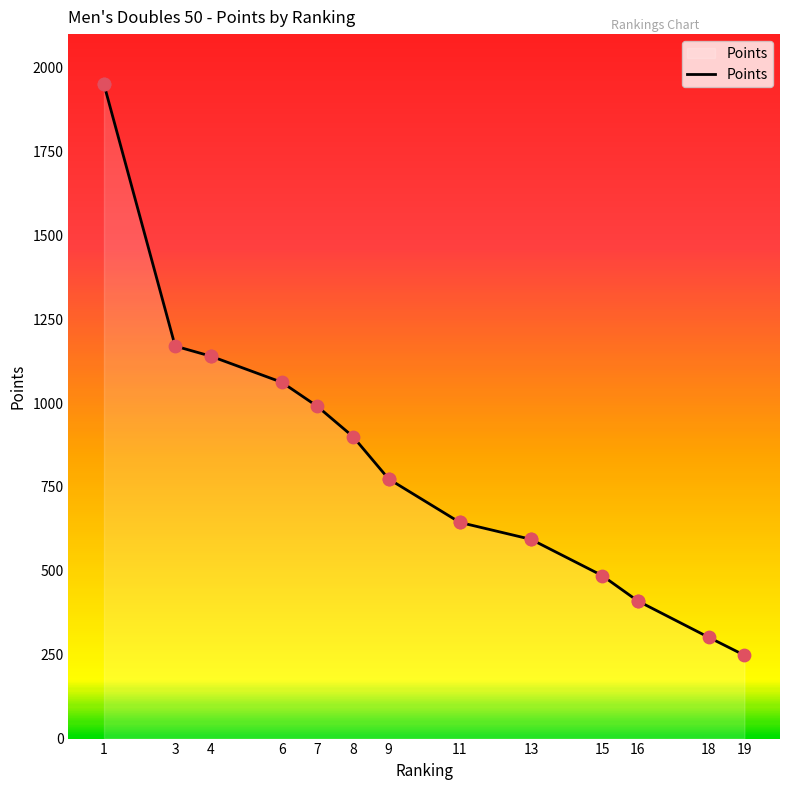

What is the ratio of the value at 8 to the value at 1?

0.5